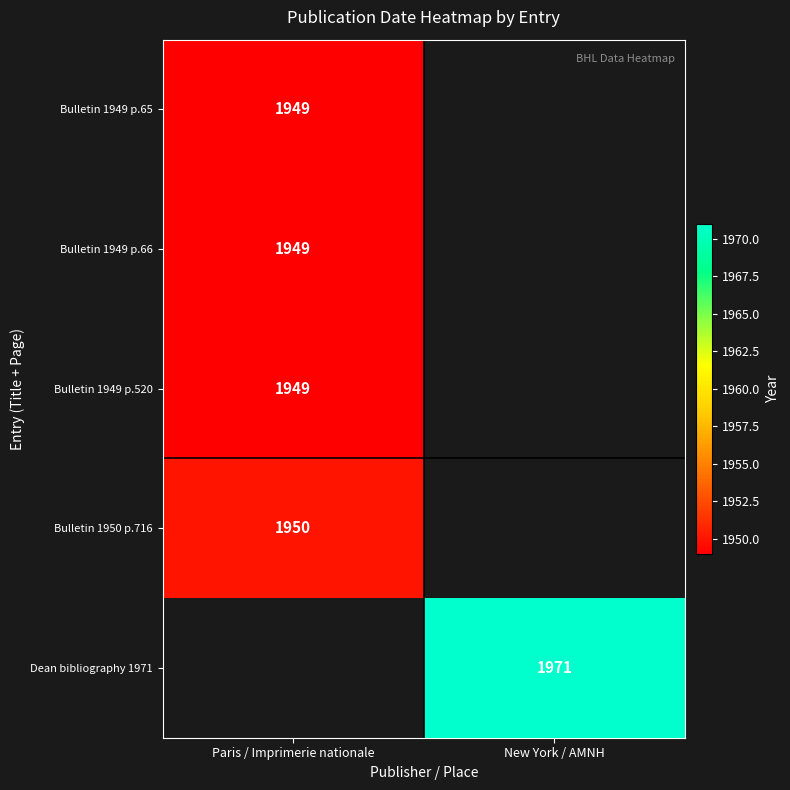

The Bulletin 1949 p.66 series shows 3119 at Paris / Imprimerie nationale. True or false?

False